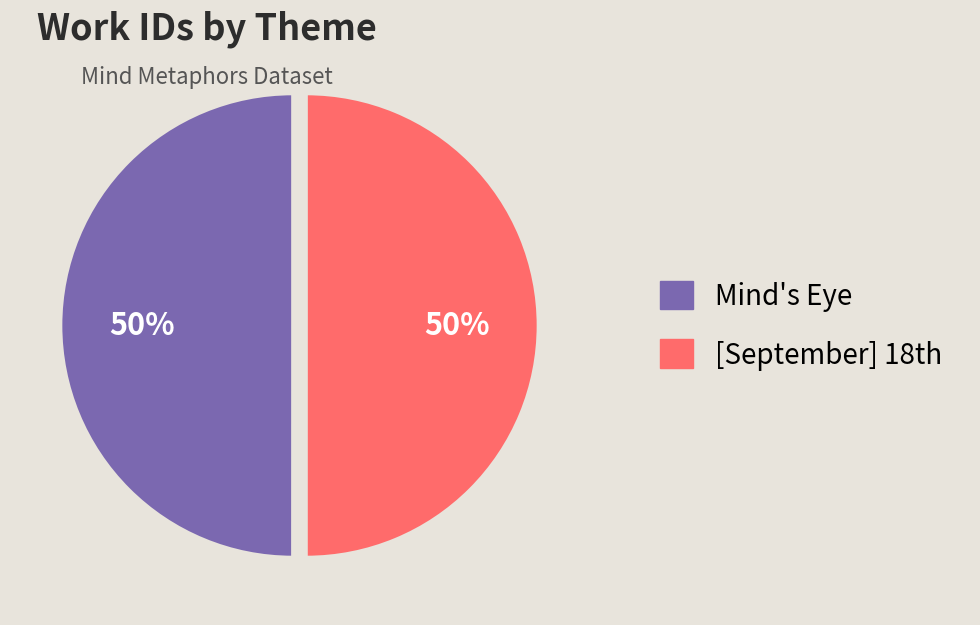

To the nearest percent, what portion does Mind's Eye represent?

50%